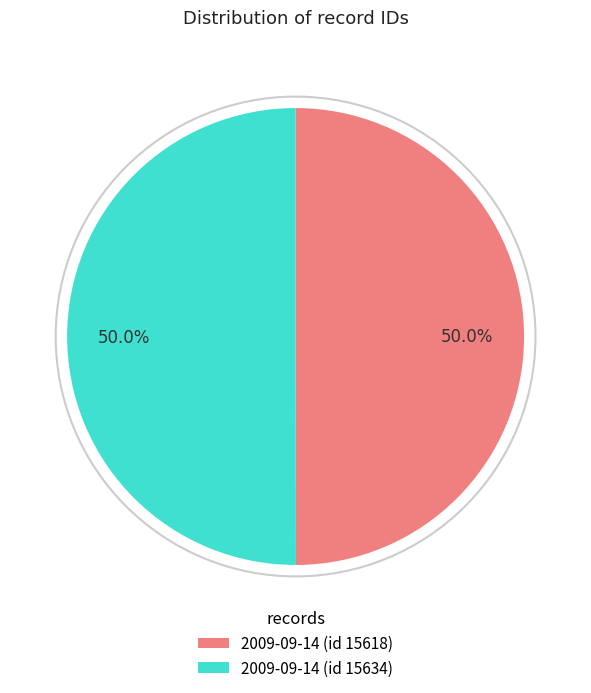

Combined, do 2009-09-14 (id 15634) and 2009-09-14 (id 15618) account for over 50%?

Yes